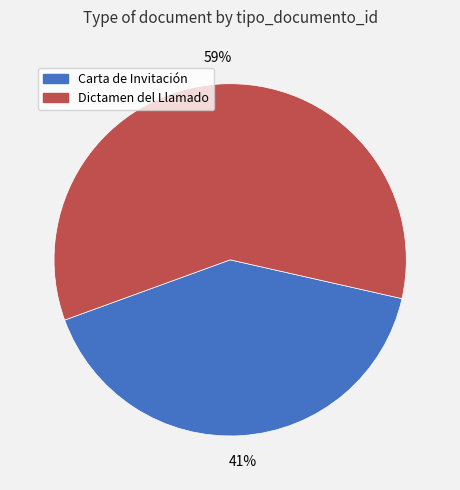

True or false: Carta de Invitación accounts for 41% of the total.

True